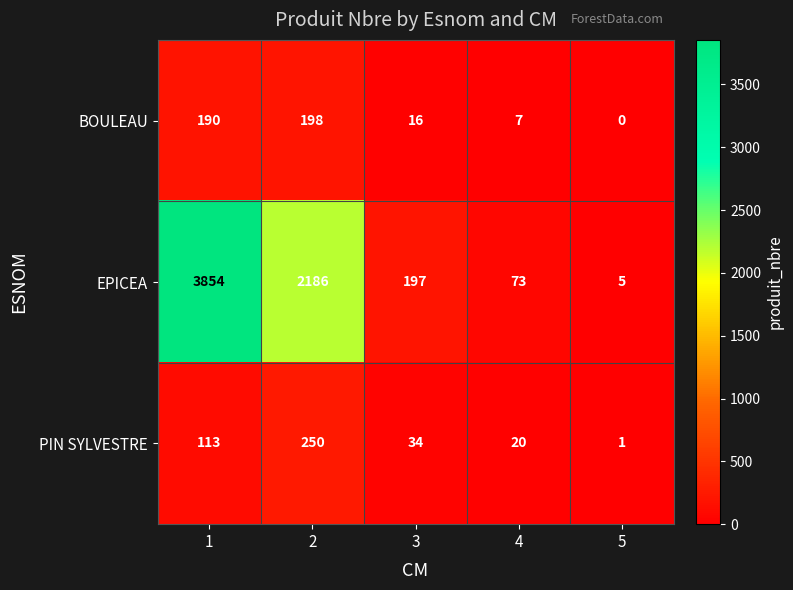

Which category has the lowest value across all series?

5